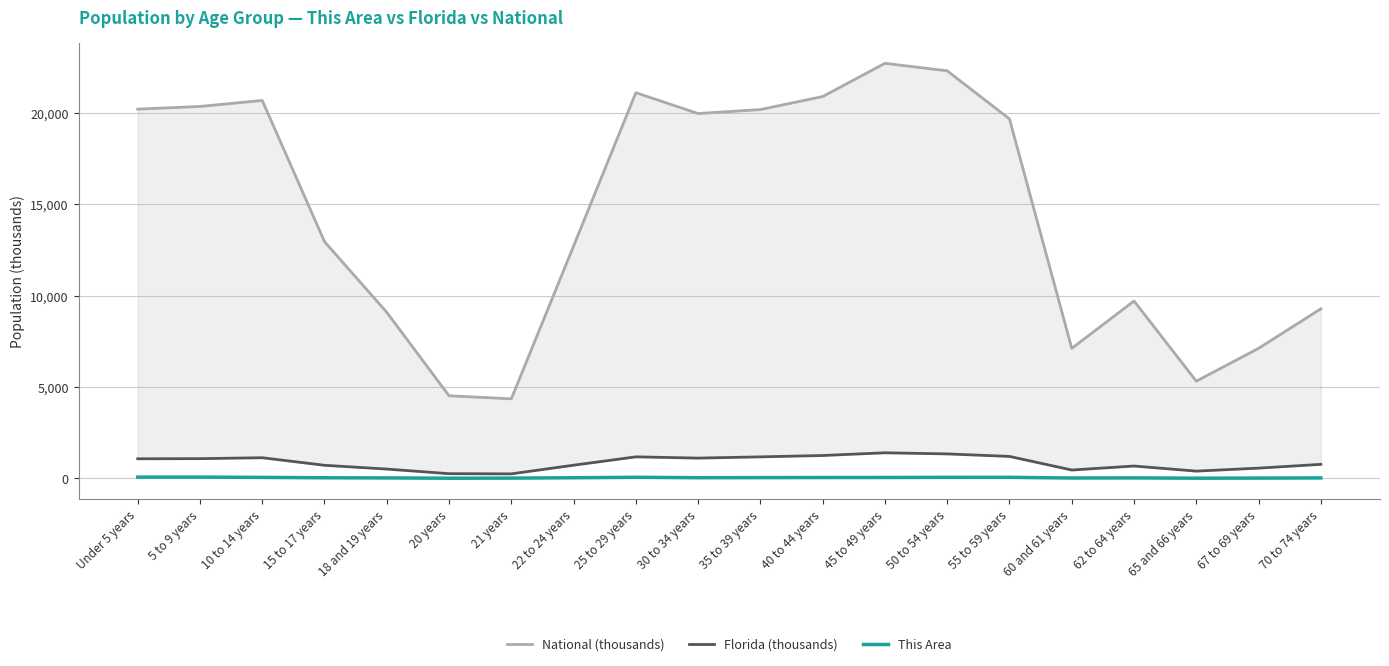

In National (thousands), how many points are lower than both neighbors (excluding endpoints)?

4